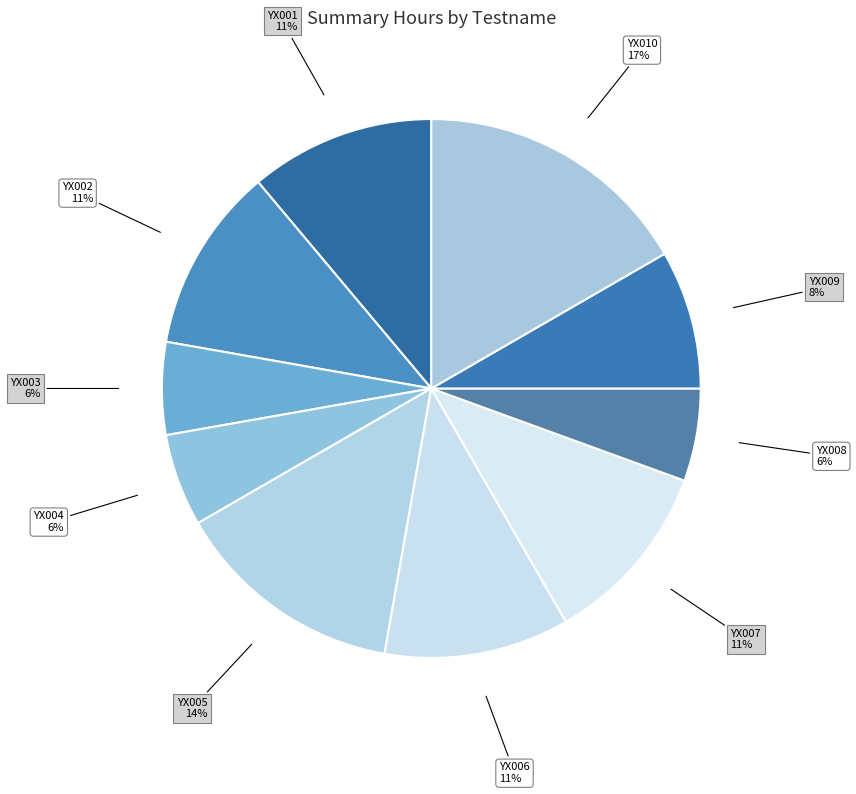

Does YX001 represent more than half of the total?

No